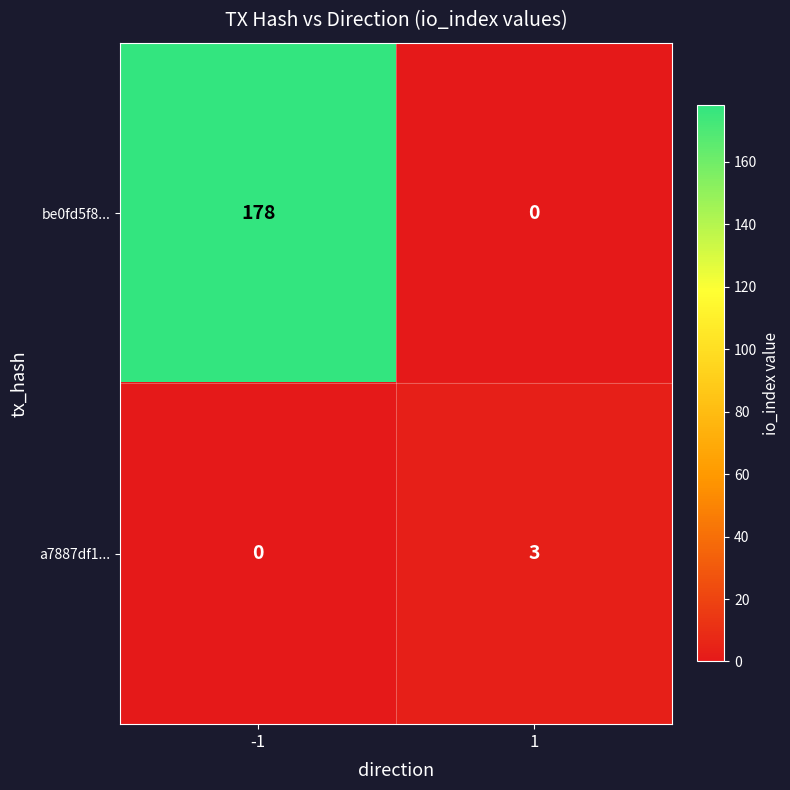

What is the difference between the a7887df1... values at 1 and -1?

3